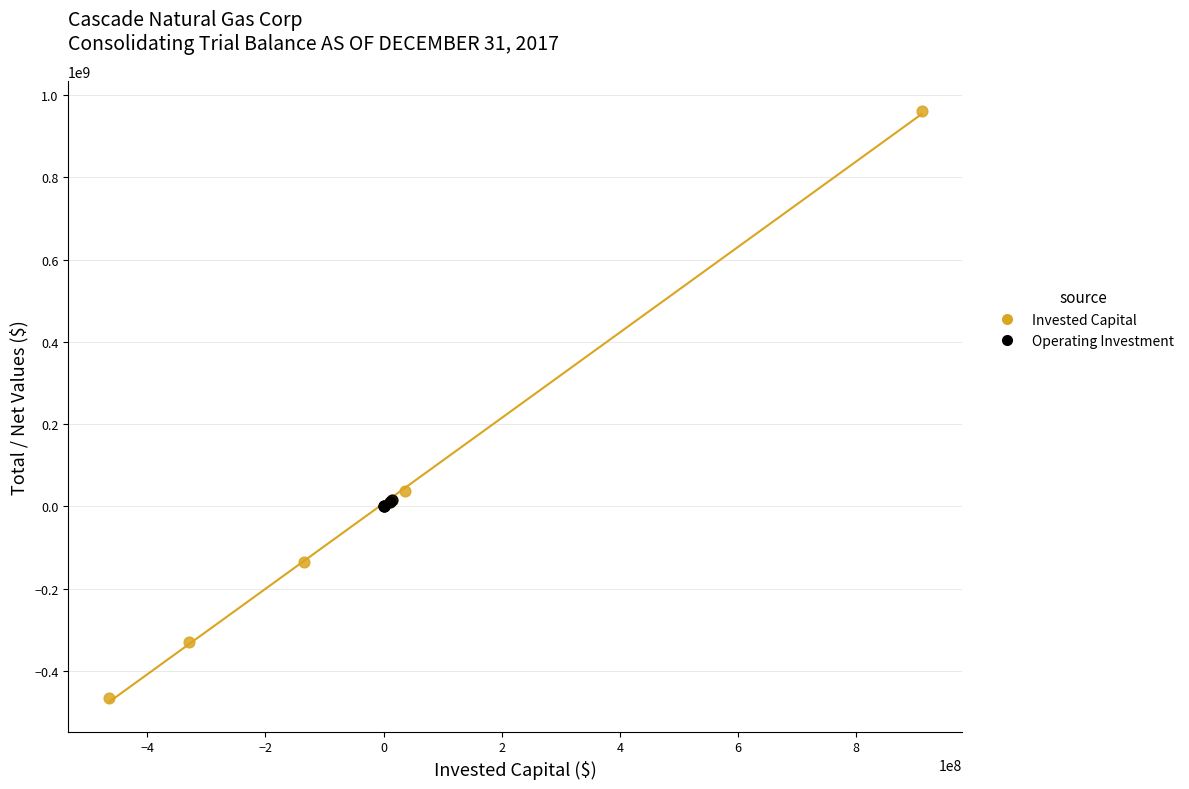

Which series reaches the maximum Y coordinate?

Invested Capital